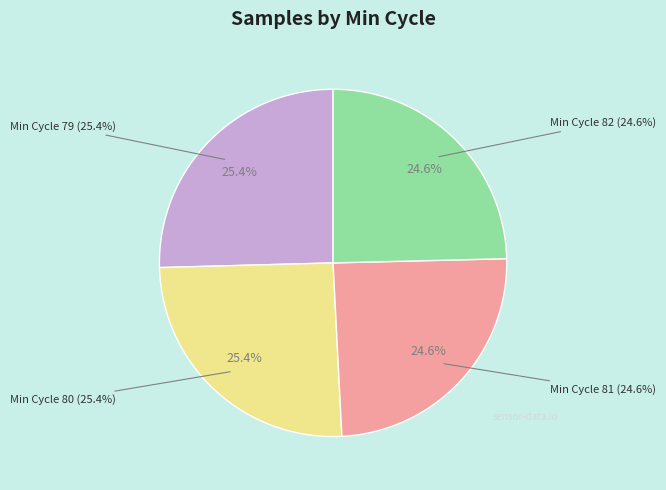

To the nearest percent, what is the average slice percentage?

25%